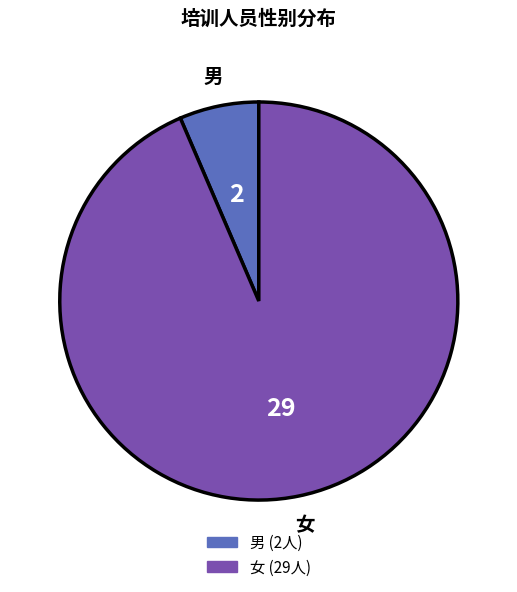

Which category has the smallest portion of the pie?

男